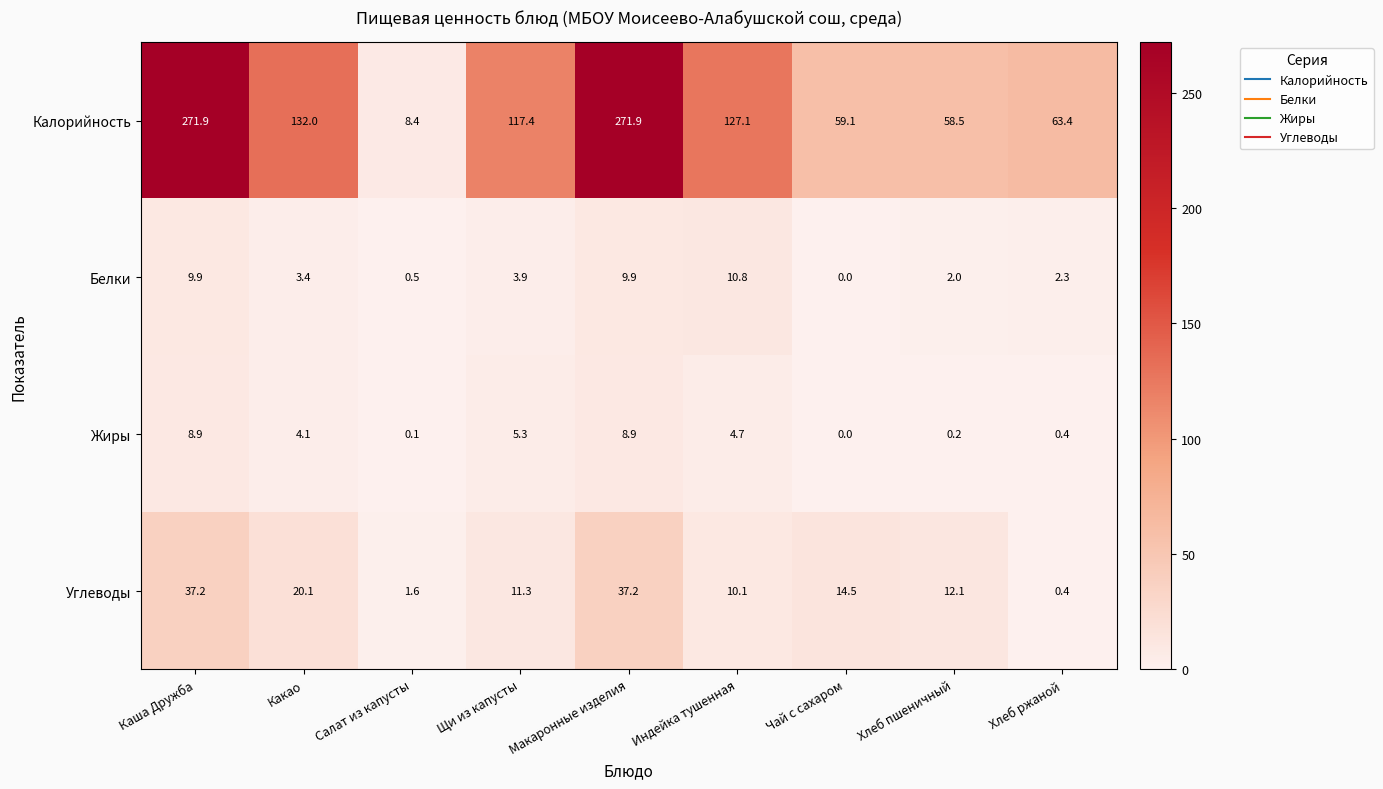

Rank the series at Макаронные изделия from highest to lowest value.

Калорийность, Углеводы, Белки, Жиры